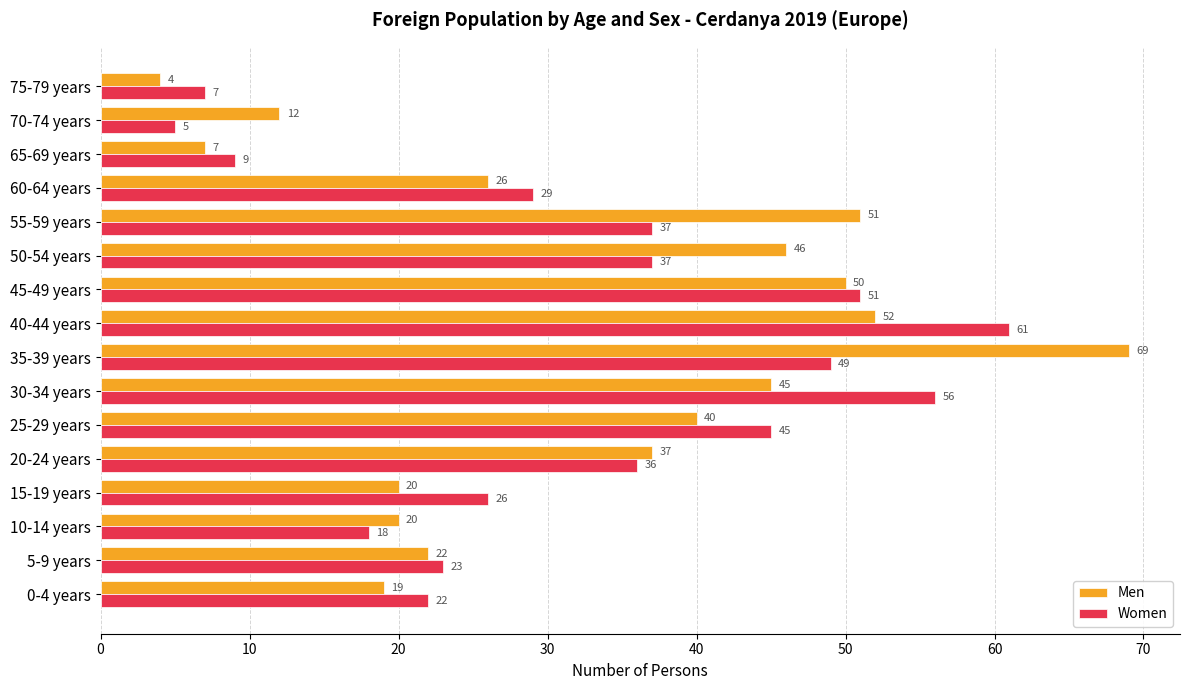

Which label corresponds to the smallest value in the chart?

75-79 years